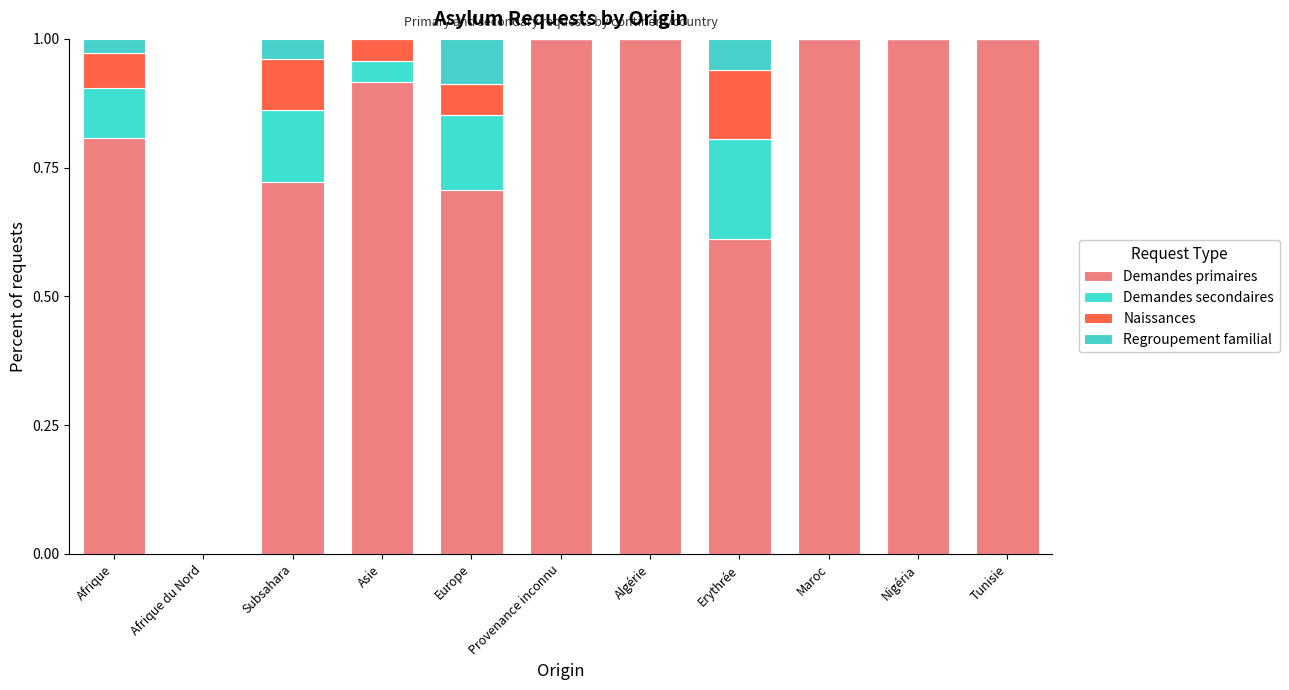

Between Afrique du Nord and Algérie, which series saw the biggest shift?

Demandes primaires